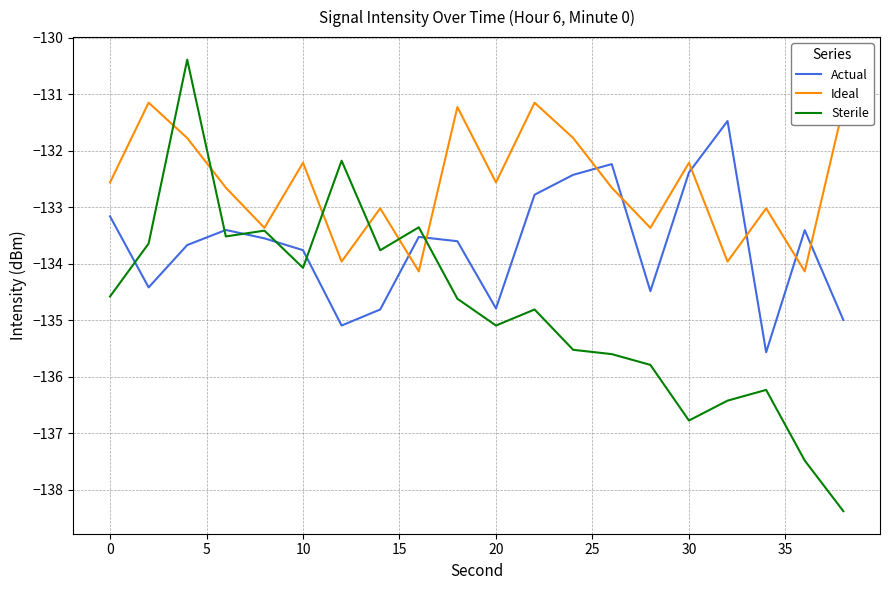

Which series has the largest total across all categories?

Ideal